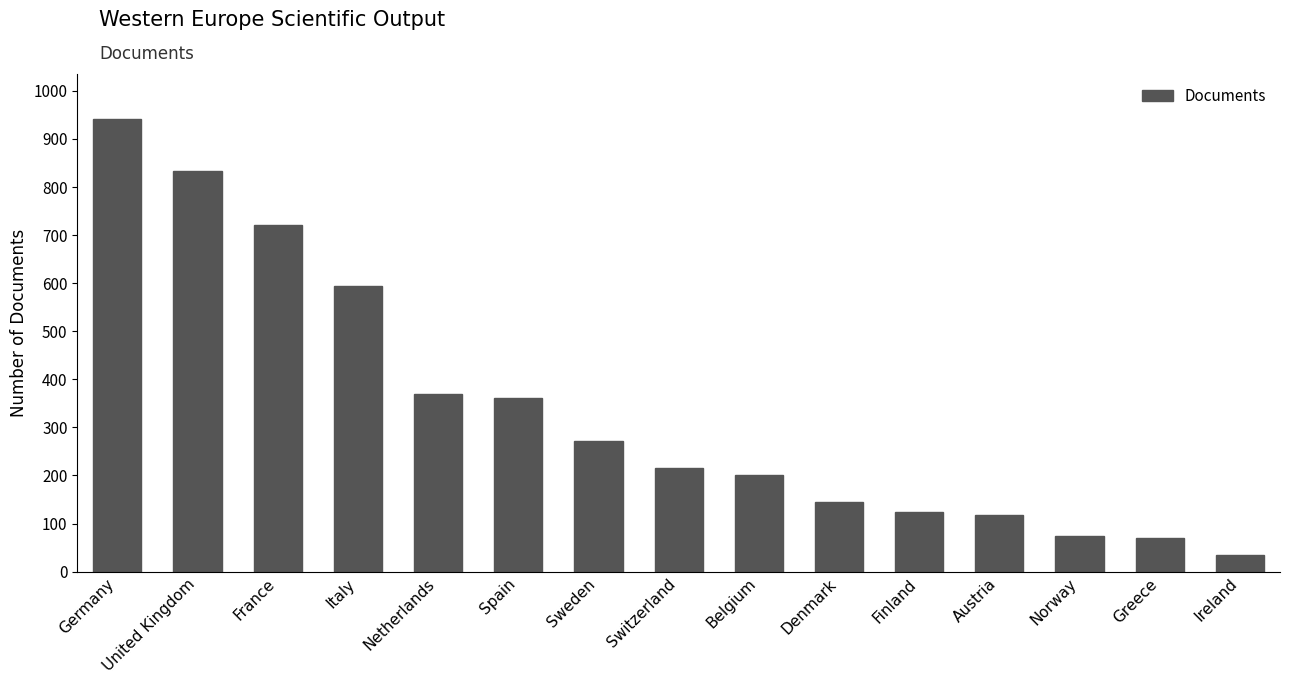

Where is the data nearest to the value 487?

Italy